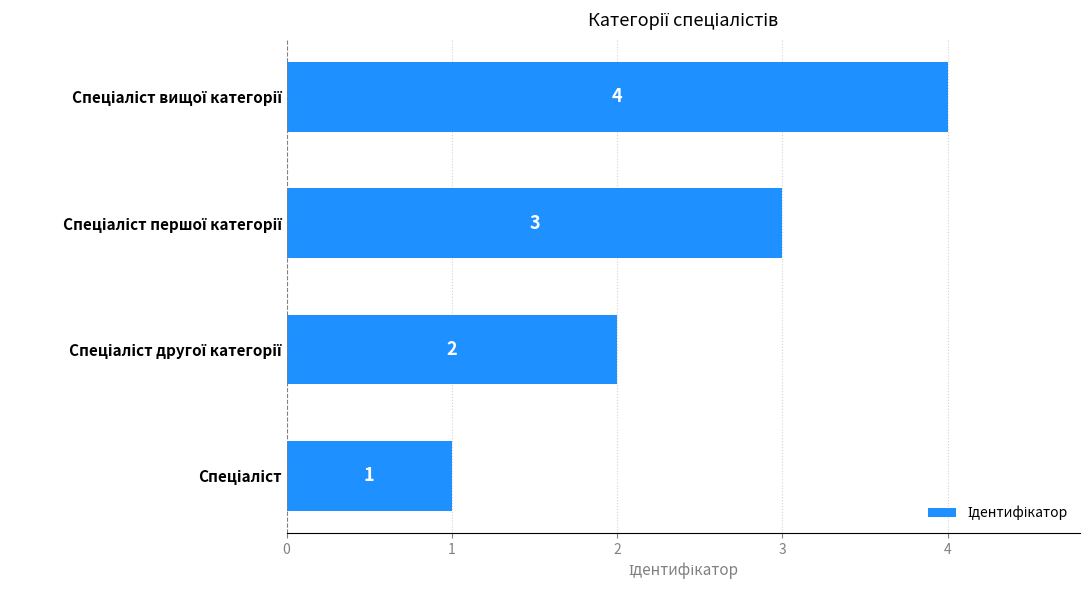

How many values are between 2 and 4?

3